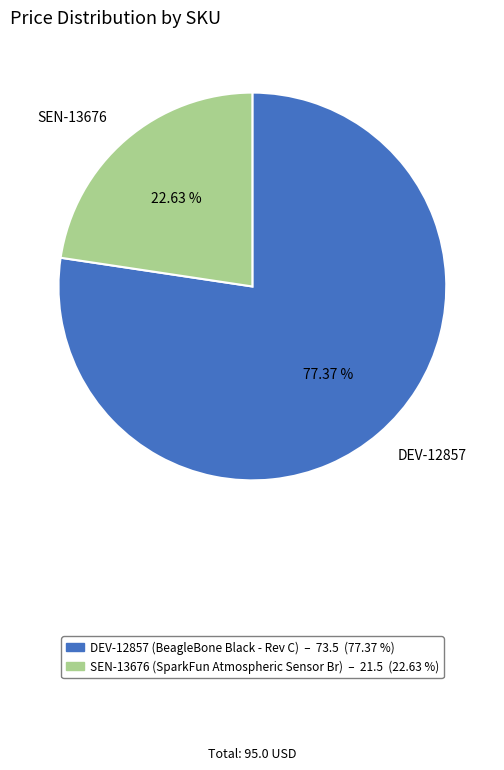

What percentage is NOT represented by DEV-12857?

22.6%